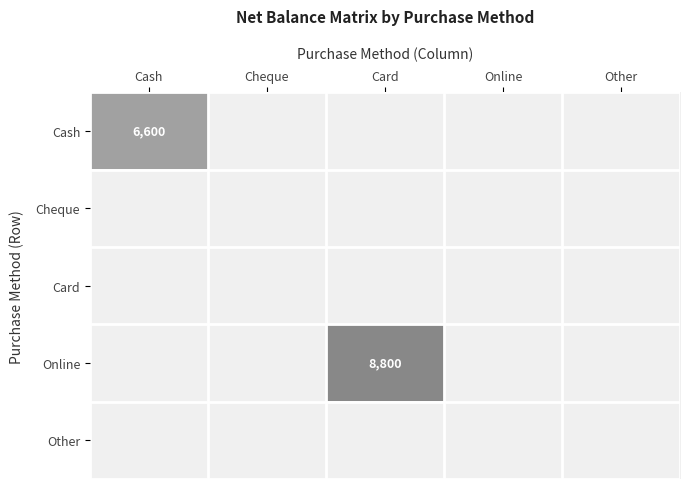

Rank the categories by Cash value from highest to lowest.

Cash, Cheque, Card, Online, Other